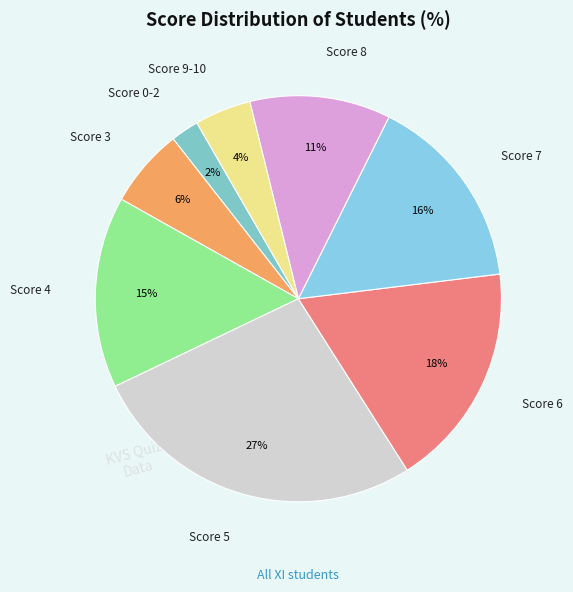

Count the number of slices in the pie.

8